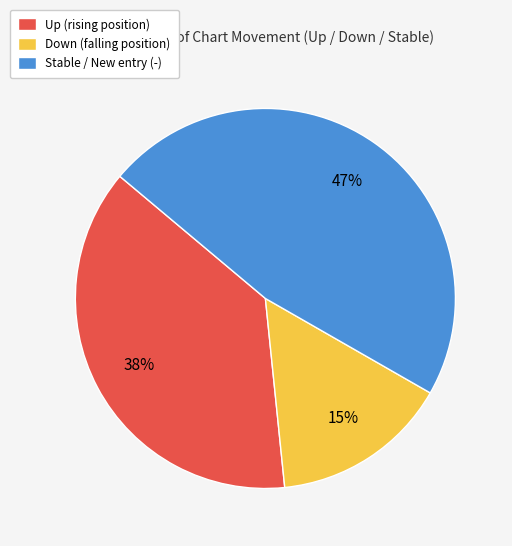

The Up (rising position) slice represents 38% of the pie. True or false?

True